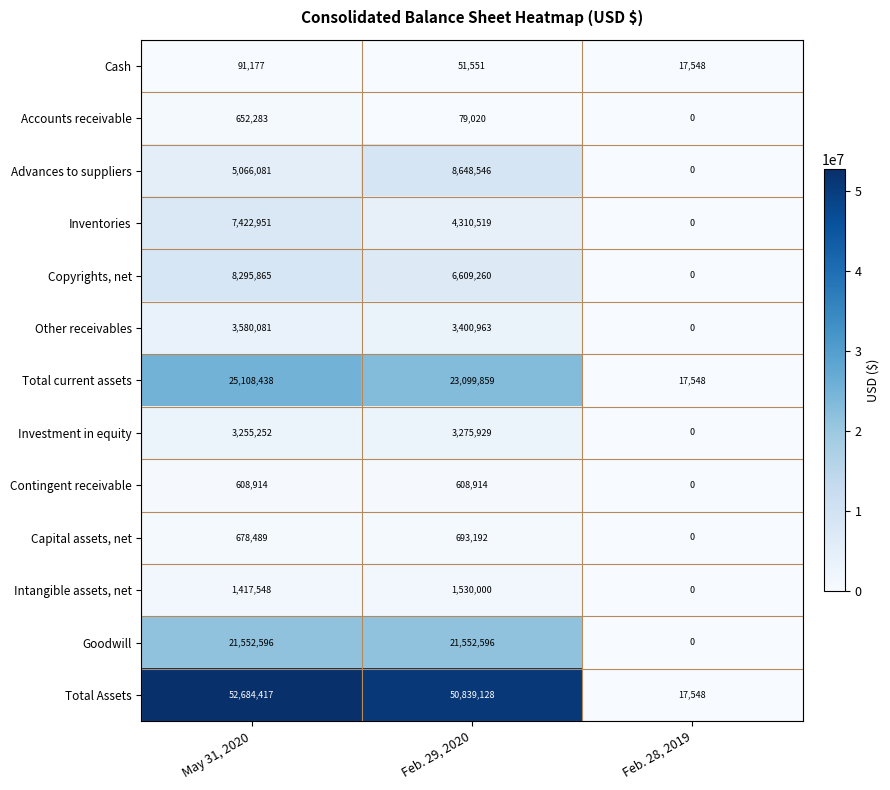

Read the Copyrights, net value at Feb. 29, 2020, to the nearest 10.

6609260